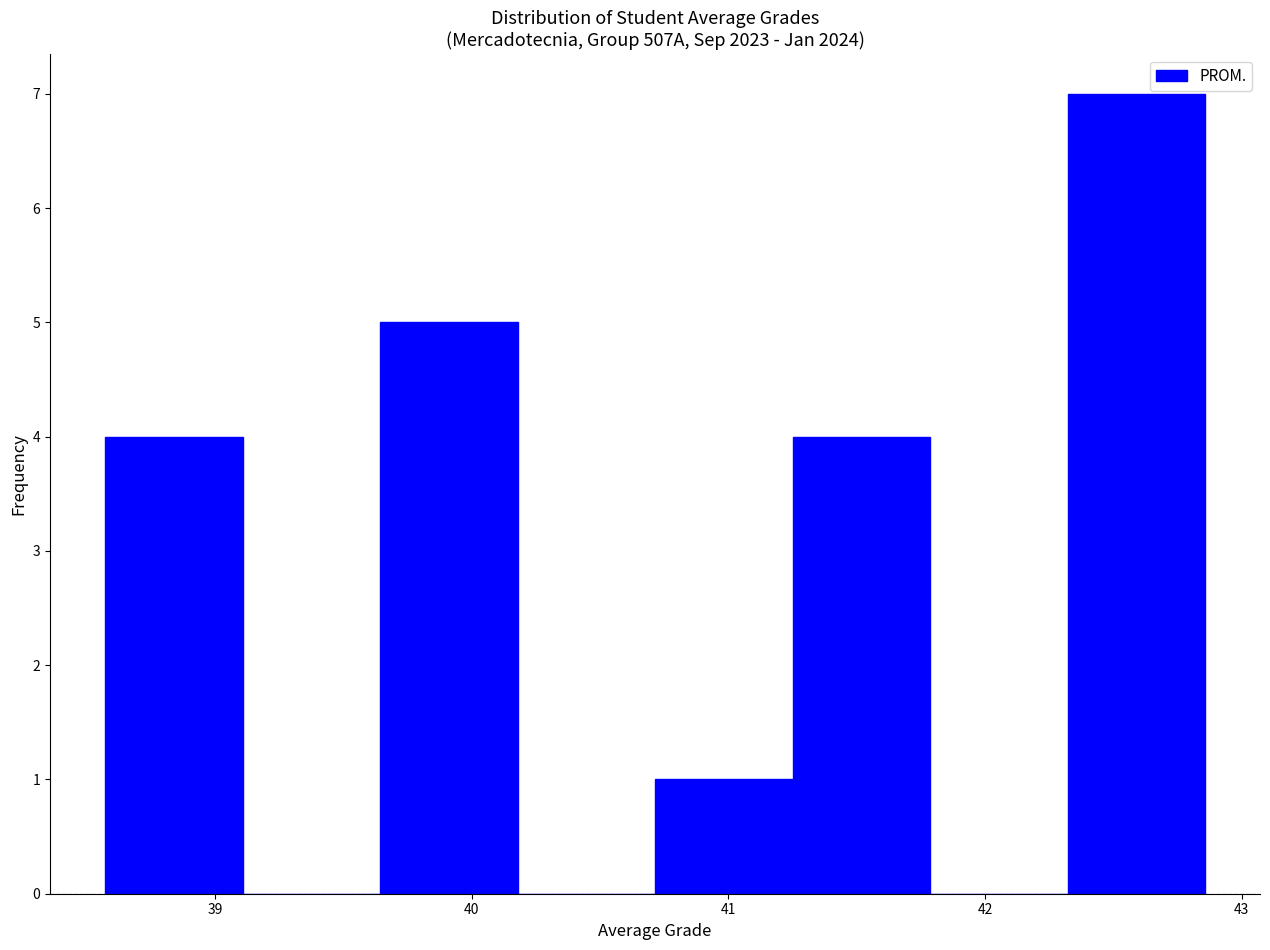

Over which range of the x-axis is the bar tallest?

42.3 to 42.9